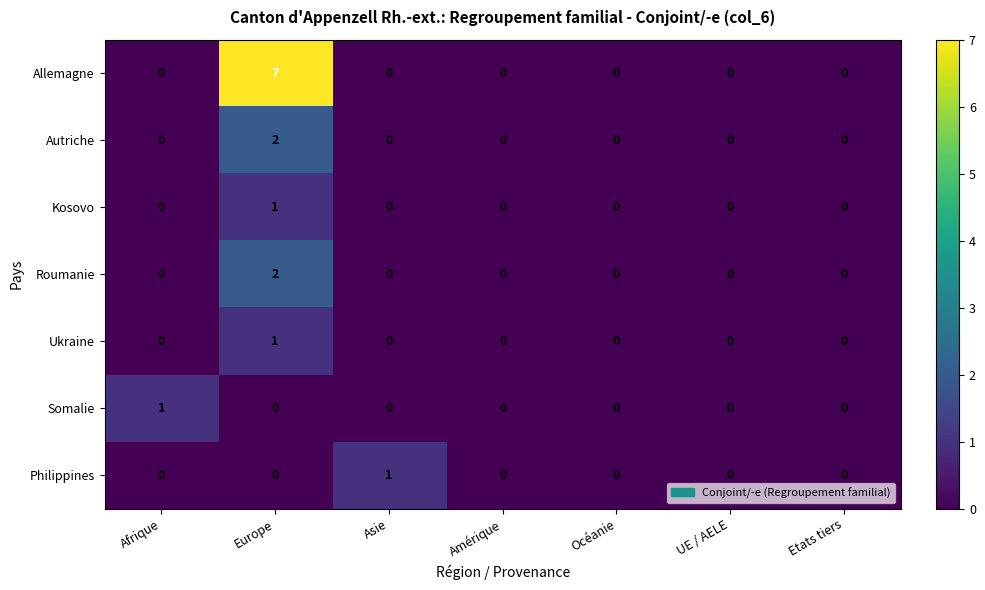

Is it true that Somalie equals -1 at Europe?

False